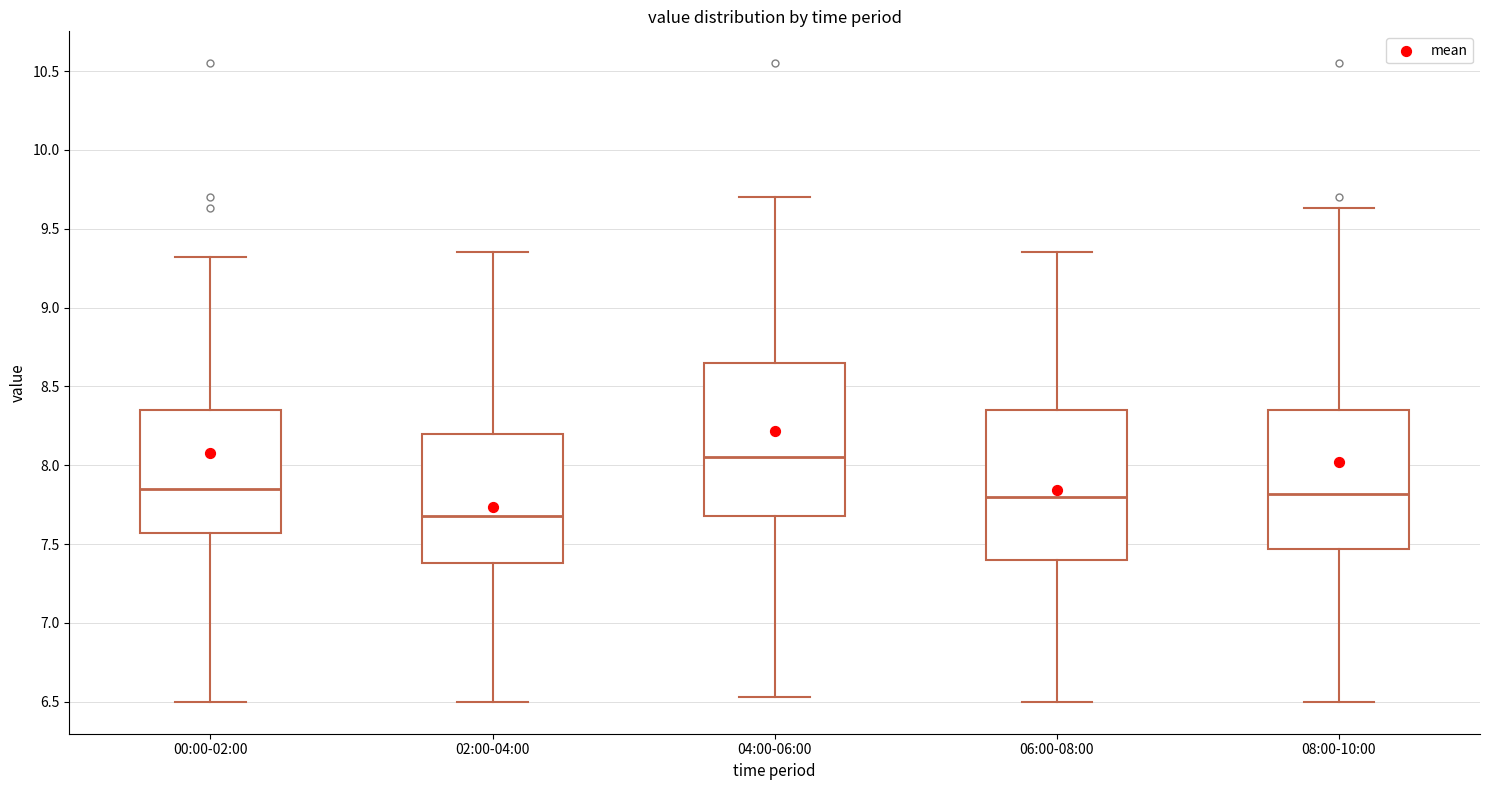

Reading left to right, transcribe this box plot: for each box, give where its median line is, the range the box spans, and where its two whiskers end, as read against the y-axis. The values are not printed on the chart, so give them approximately, as read against the axis.

00:00-02:00: median 7.85, box 7.55 to 8.35, whiskers 6.50 to 9.30
02:00-04:00: median 7.70, box 7.40 to 8.20, whiskers 6.50 to 9.35
04:00-06:00: median 8.05, box 7.70 to 8.65, whiskers 6.55 to 9.70
06:00-08:00: median 7.80, box 7.40 to 8.35, whiskers 6.50 to 9.35
08:00-10:00: median 7.80, box 7.45 to 8.35, whiskers 6.50 to 9.65